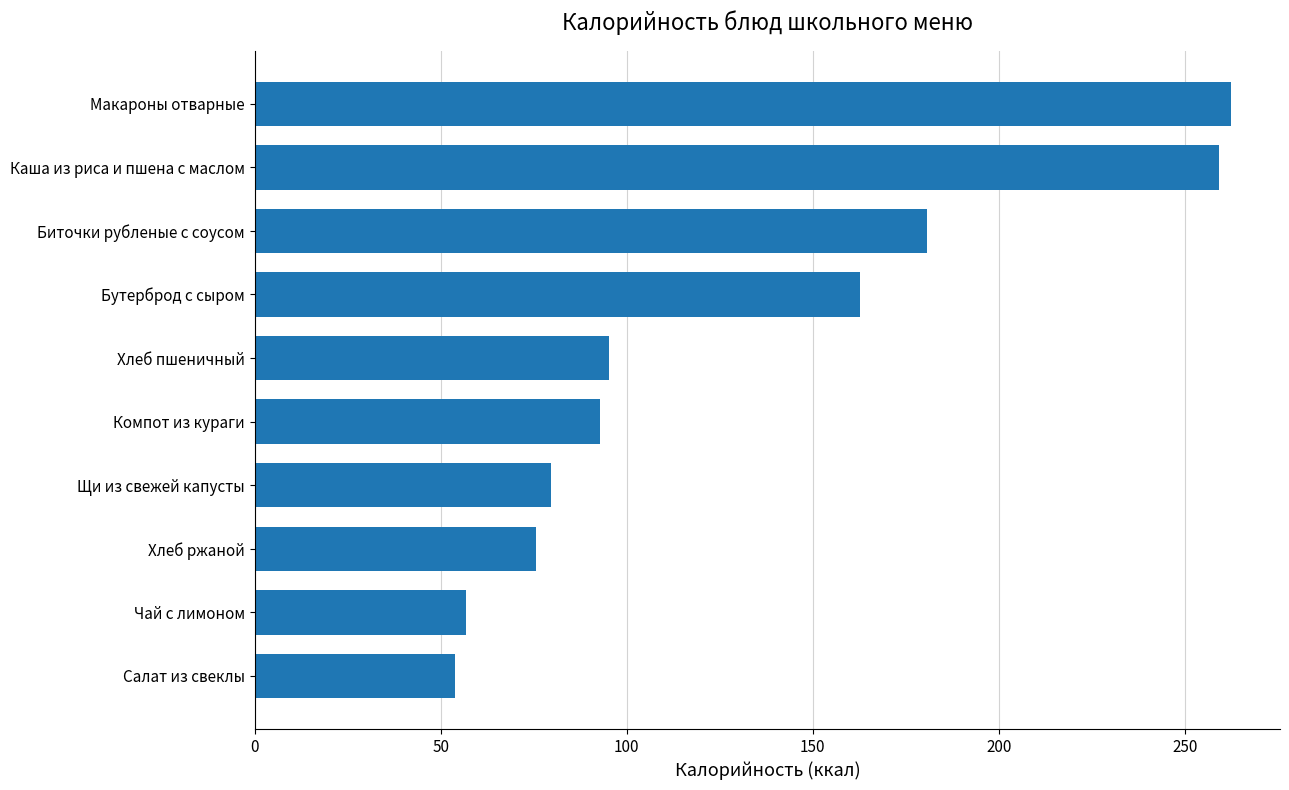

True or false: the data shows 109.7 at Щи из свежей капусты.

False